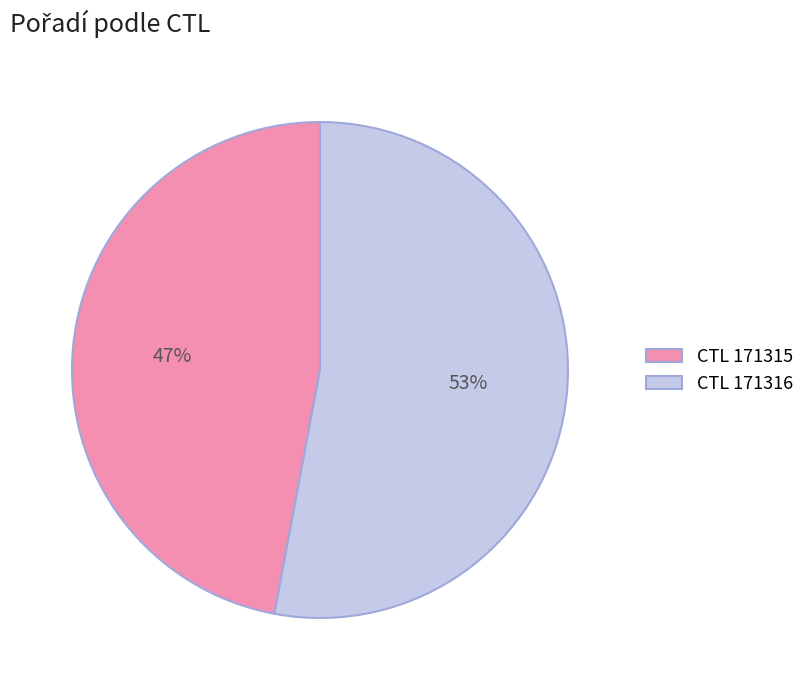

Approximately how many times larger is the value at CTL 171315 compared to CTL 171316?

0.9